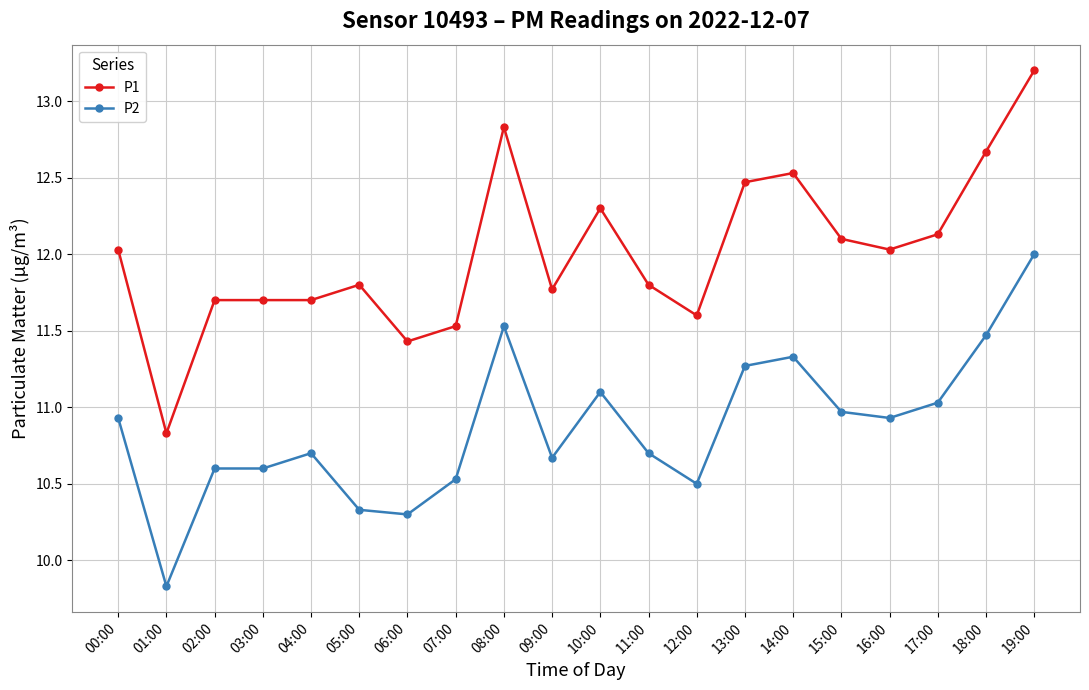

True or false: P2 has more than 2 interior local peaks.

True